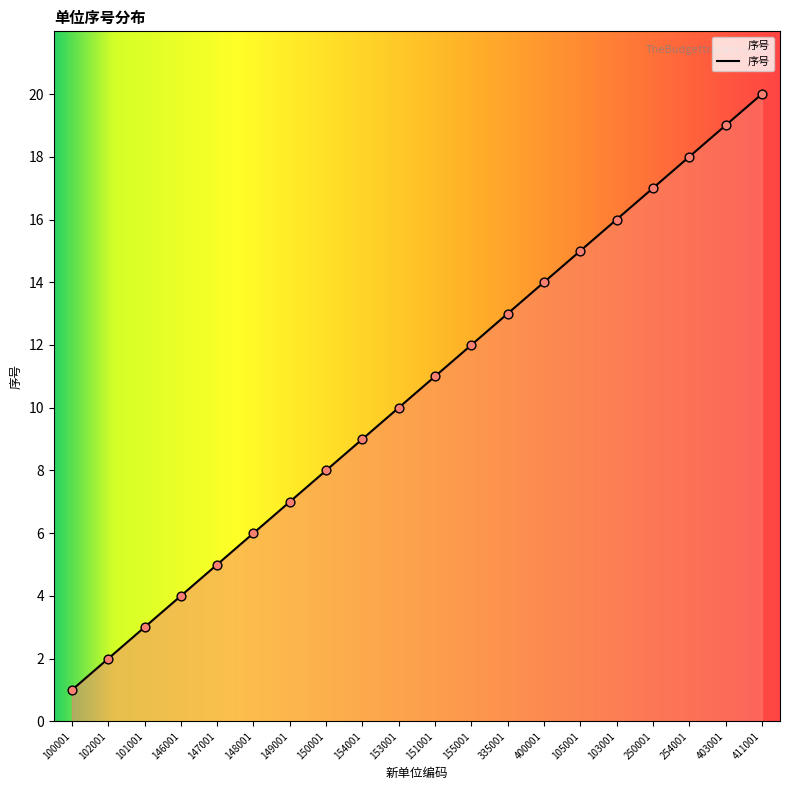

Between 103001 and 146001, which is larger?

103001